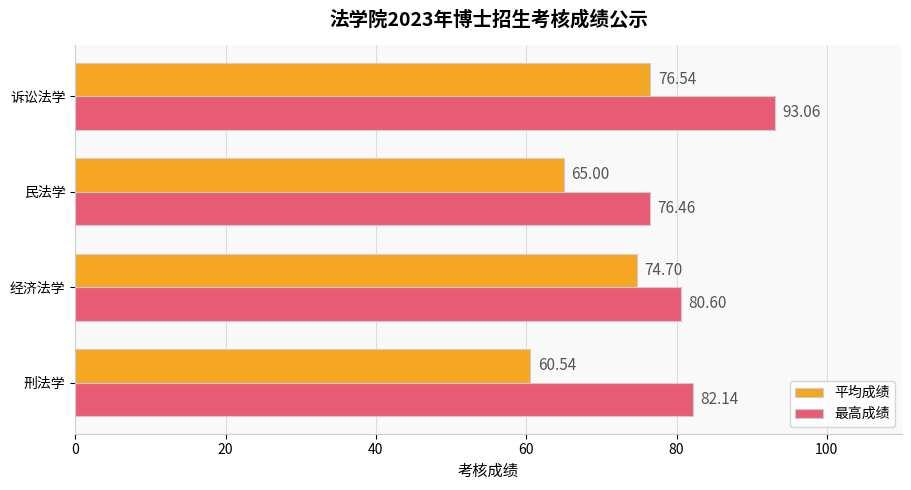

At which label does 最高成绩 reach its peak?

诉讼法学